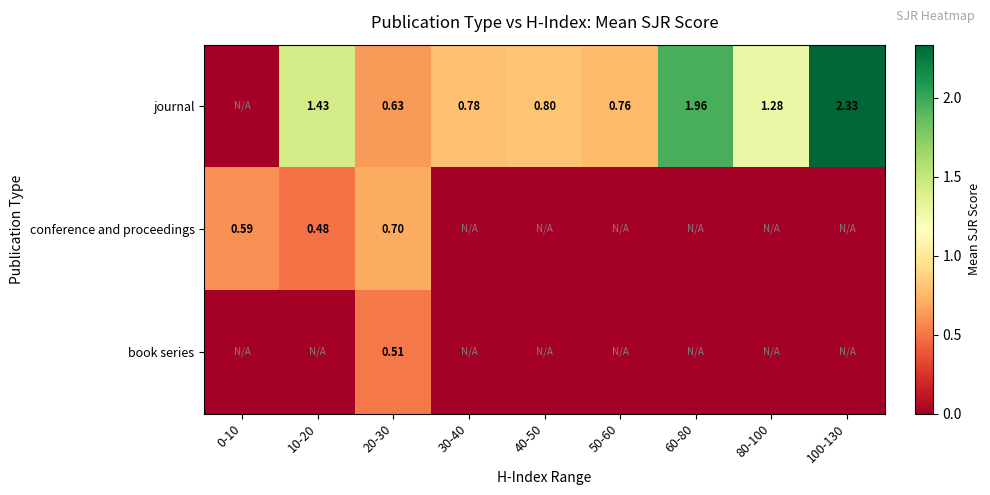

What is the sum of the conference and proceedings values at 20-30 and 30-40?

0.7